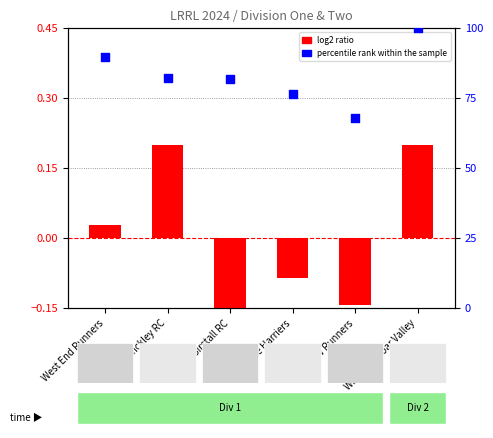

What is the total value across all series at Hinckley RC?

82.3